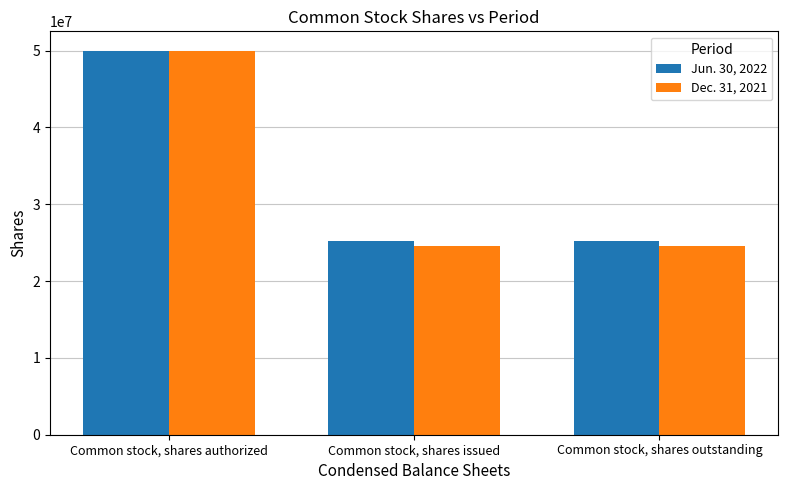

What is the total value across all series at Common stock, shares outstanding?

49898041